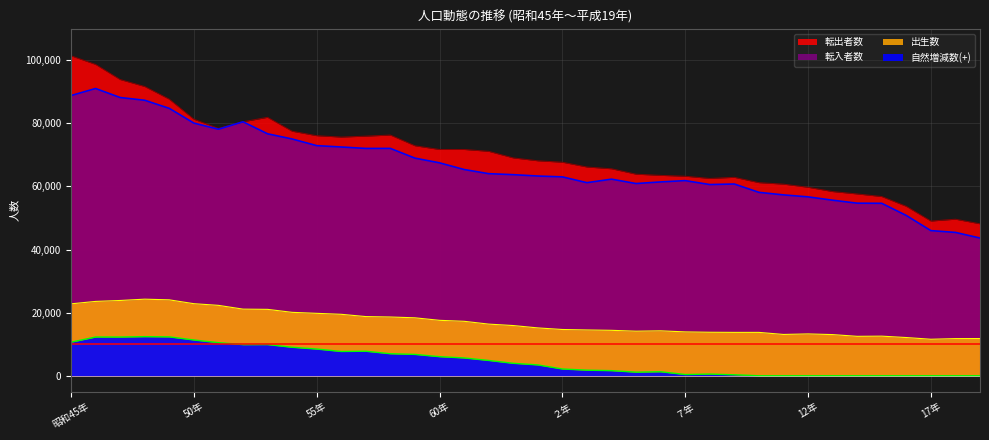

Read the 自然増減数 value at 47年, to the nearest 100.

23900